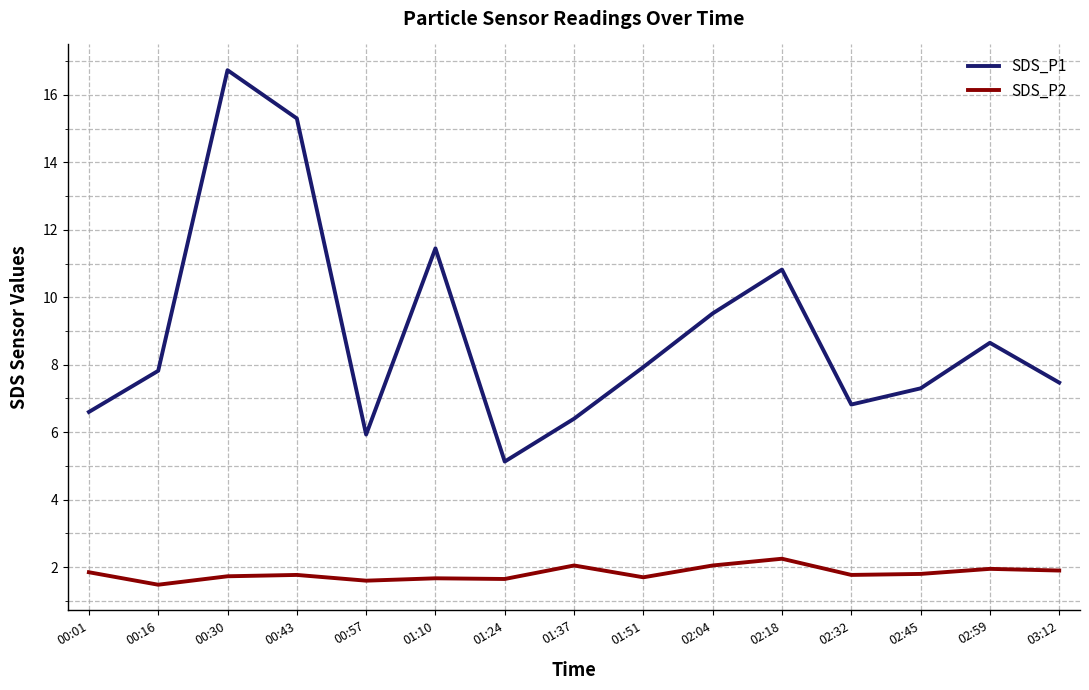

At which category does the chart reach its peak across all series?

00:30